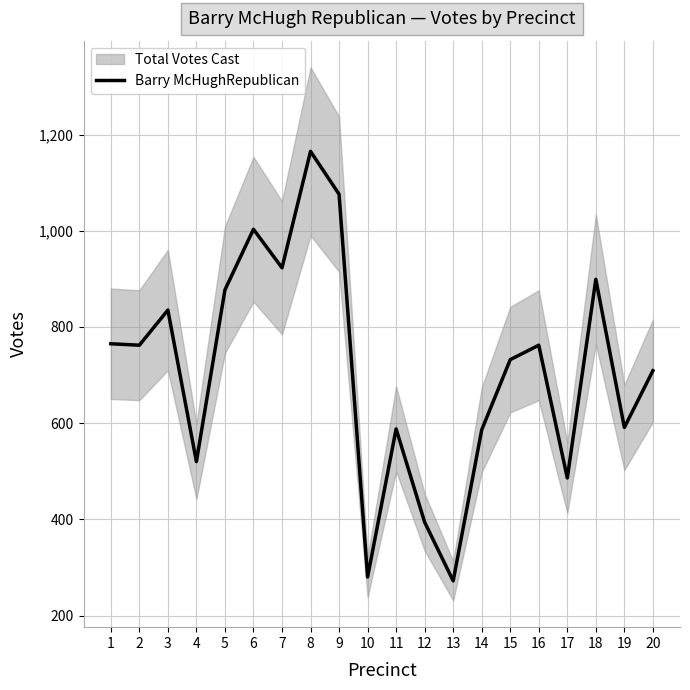

How many lines are shown in the chart?

1